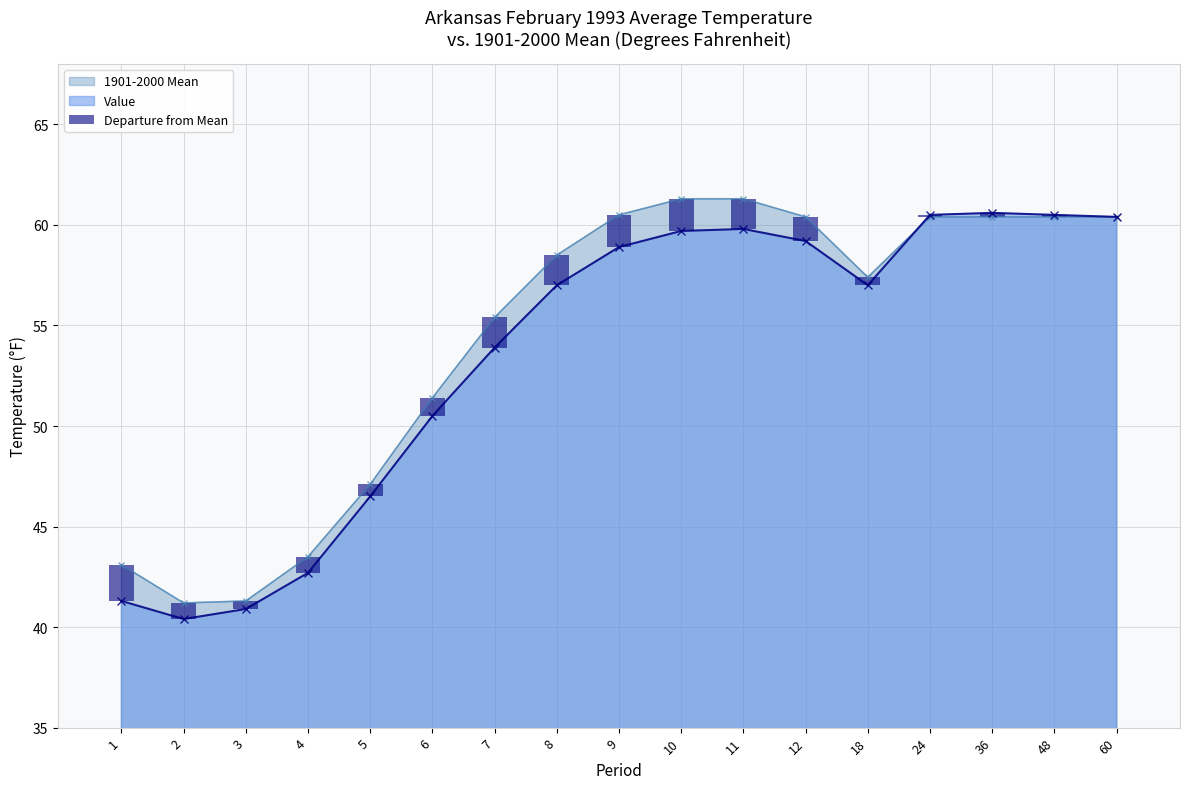

Reading left to right, extract all data points from this chart.

1=-1.8	2=-0.8	3=-0.4	4=-0.8	5=-0.6	6=-0.9	7=-1.5	8=-1.5	9=-1.6	10=-1.6	11=-1.5	12=-1.2	18=-0.4	24=0.1	36=0.2	48=0.1	60=0.0